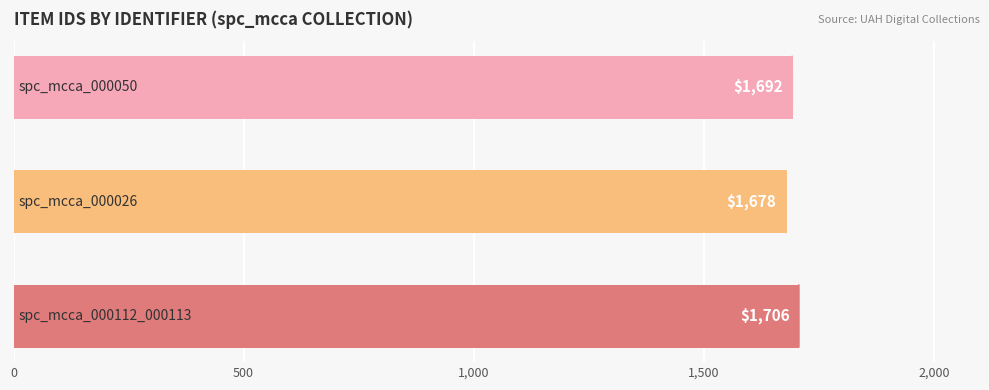

Reading top to bottom, what are all the values shown in this chart?

1692	1678	1706